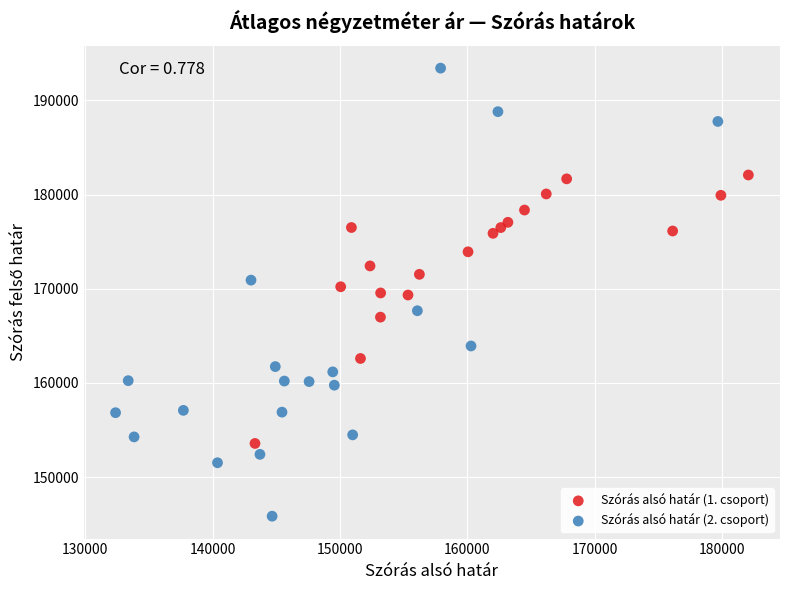

Which series has the largest Y range (max minus min)?

Szórás alsó határ (2. csoport)